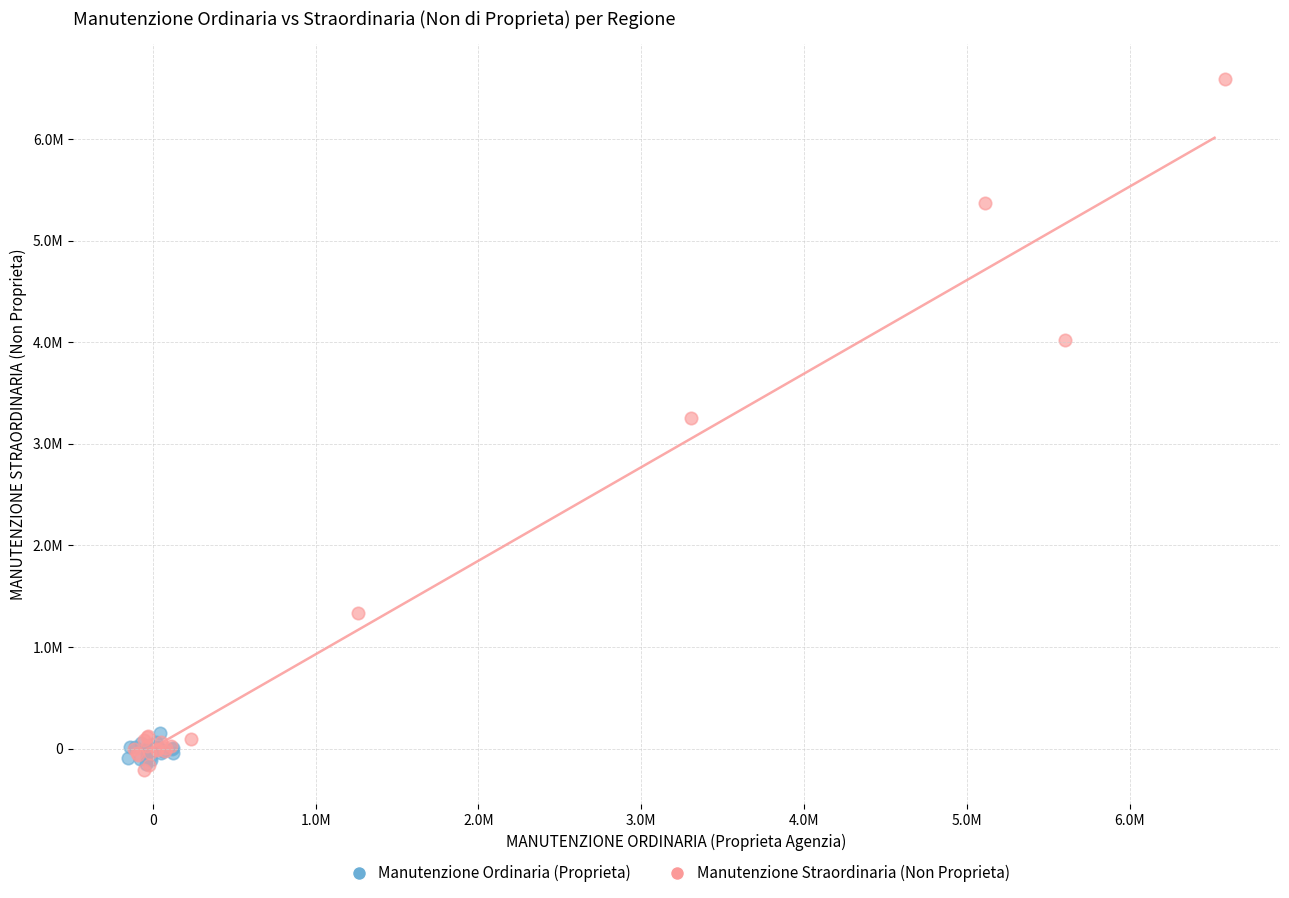

What are all the series names shown in the legend?

Manutenzione Ordinaria (Proprieta), Manutenzione Straordinaria (Non Proprieta)